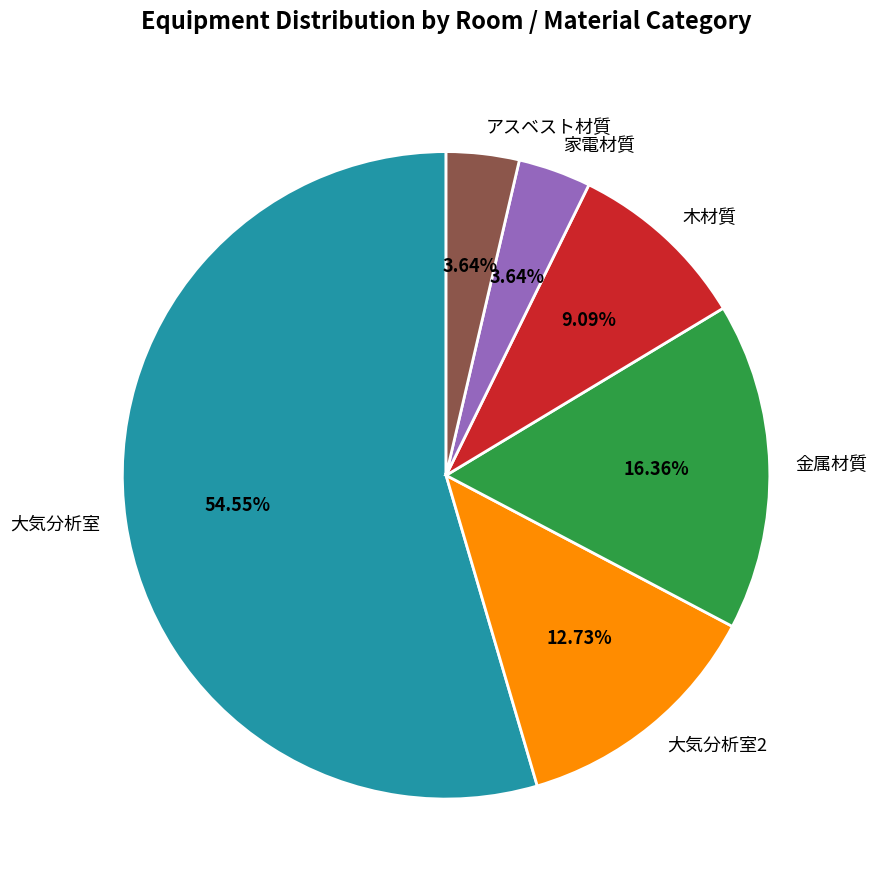

Which has a higher value, 大気分析室2 or 木材質?

大気分析室2